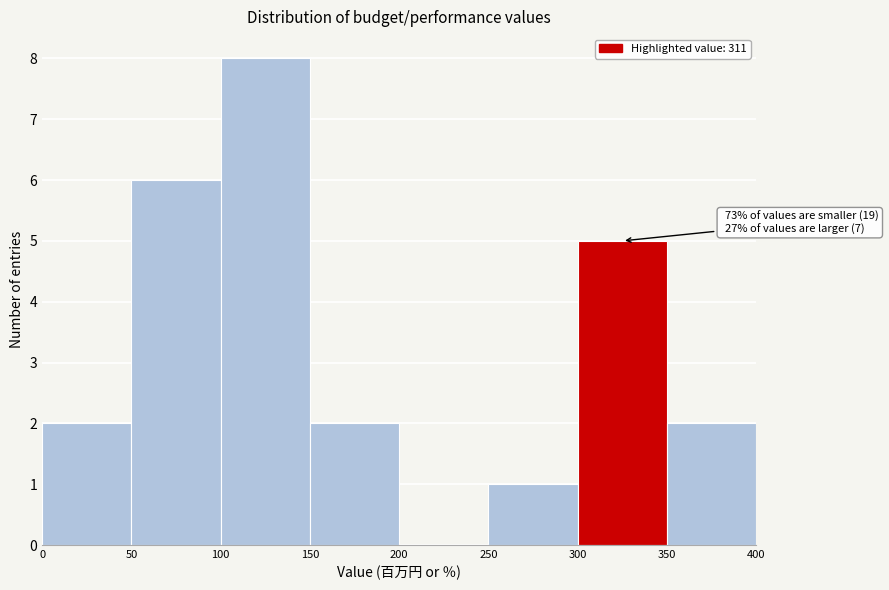

Which range on the x-axis has the tallest bar?

100 to 150